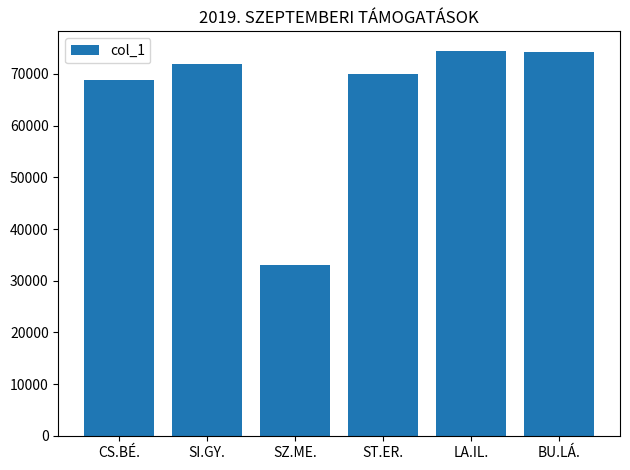

The value at SZ.ME. is 11766. True or false?

False